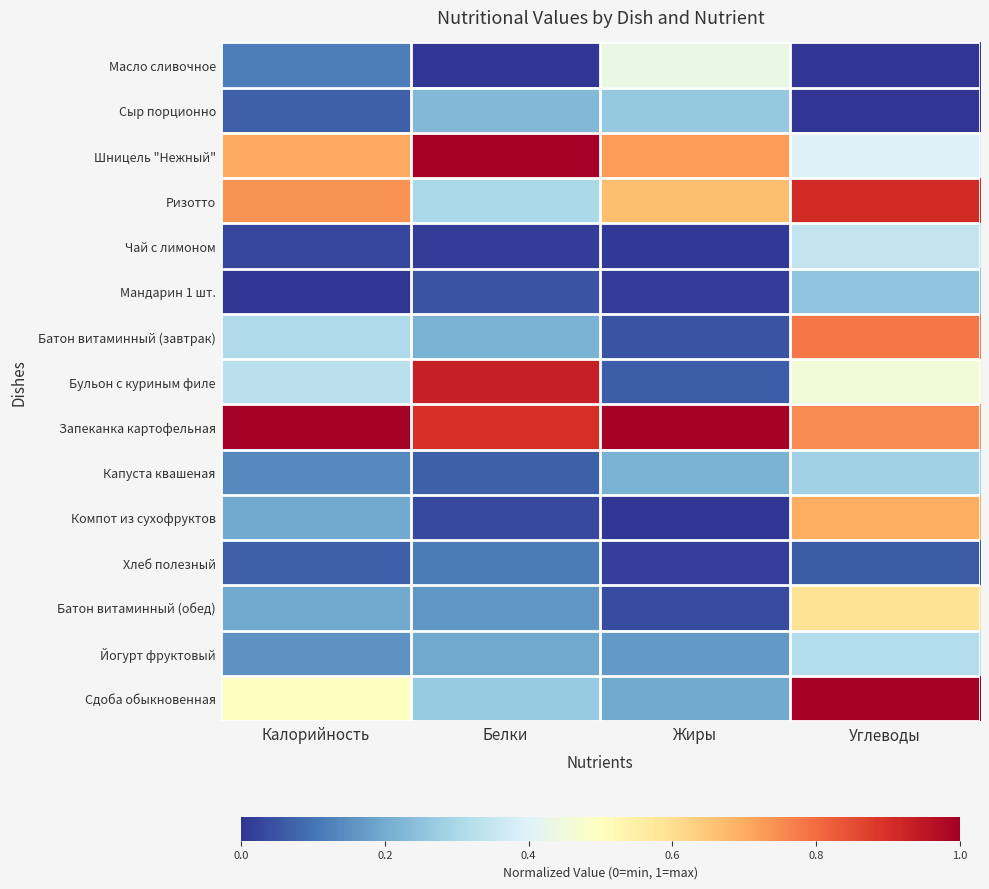

What is the spread (max minus min) of values at Белки?

1.0